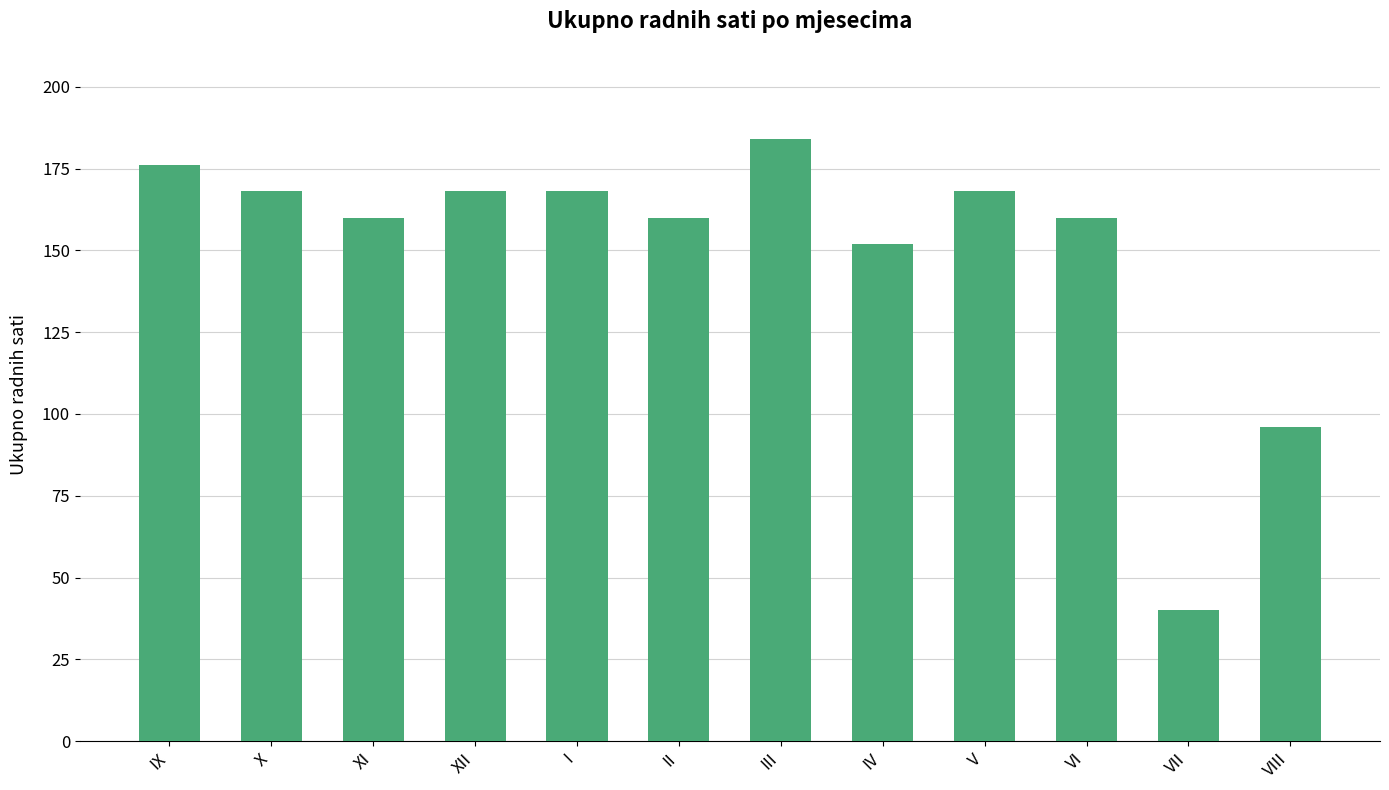

Reading left to right, list all the values displayed in this chart.

176	168	160	168	168	160	184	152	168	160	40	96